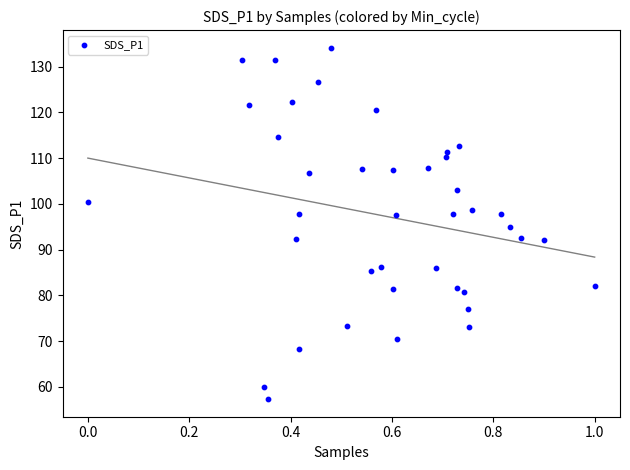

What is the range of X values (max minus min)?

1.0